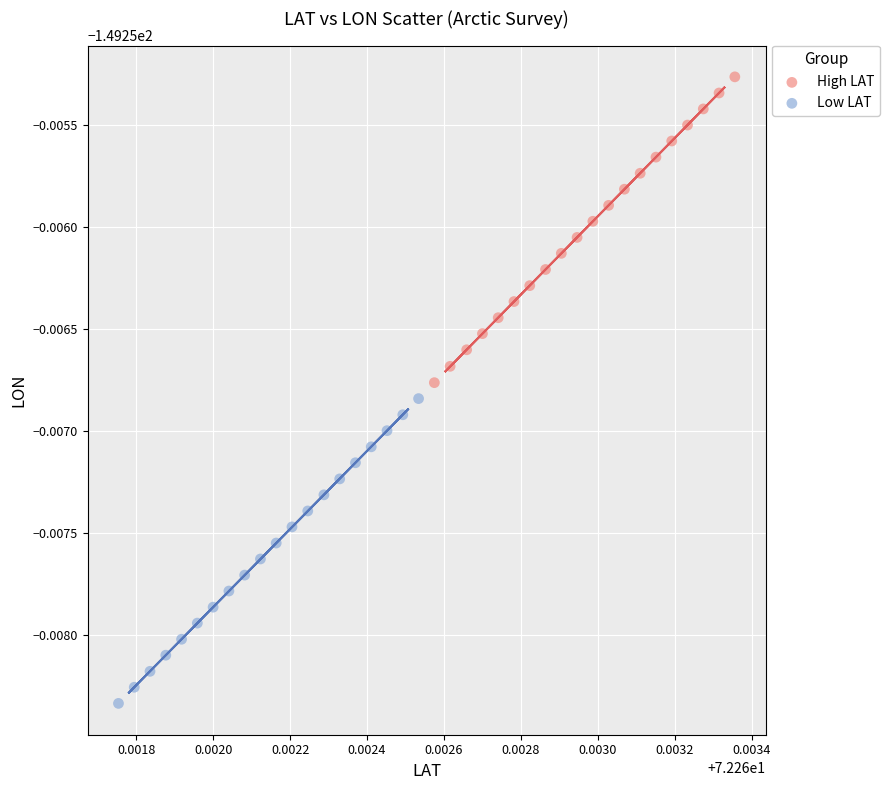

Which series contains the lowest Y value?

Low LAT